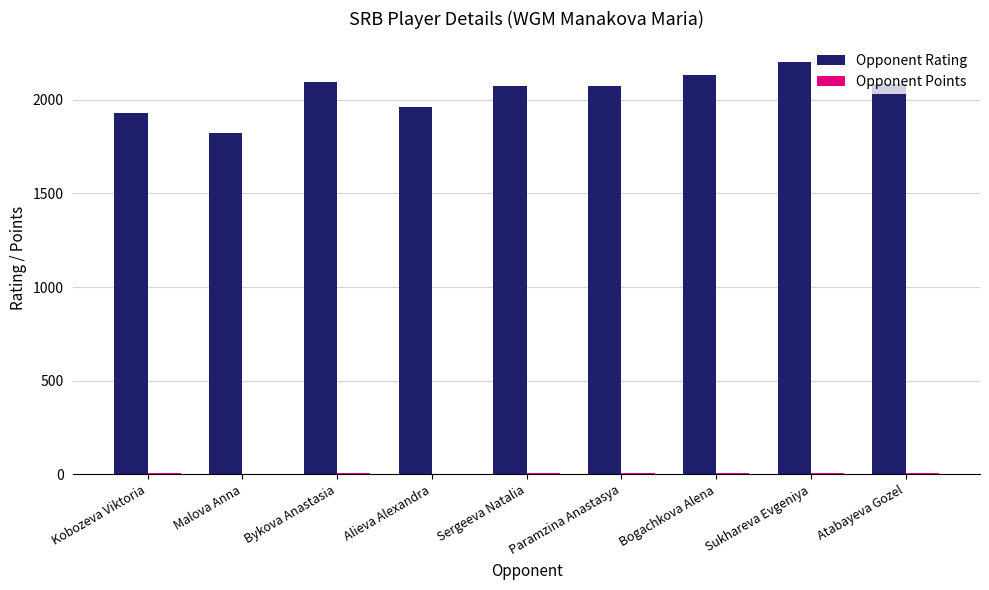

Are the bars horizontal?

No